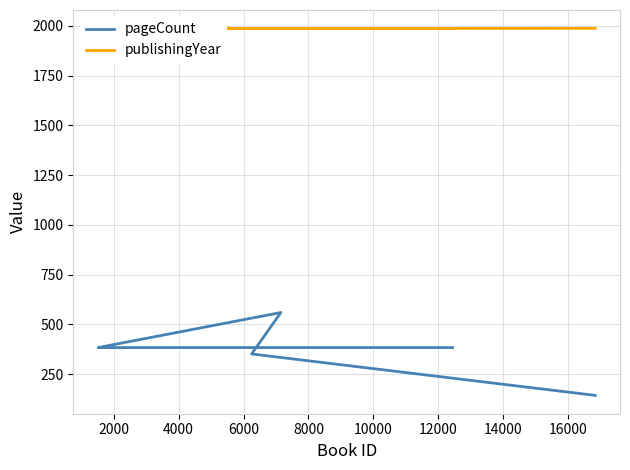

Which has a higher value, 6000 or 8000?

6000